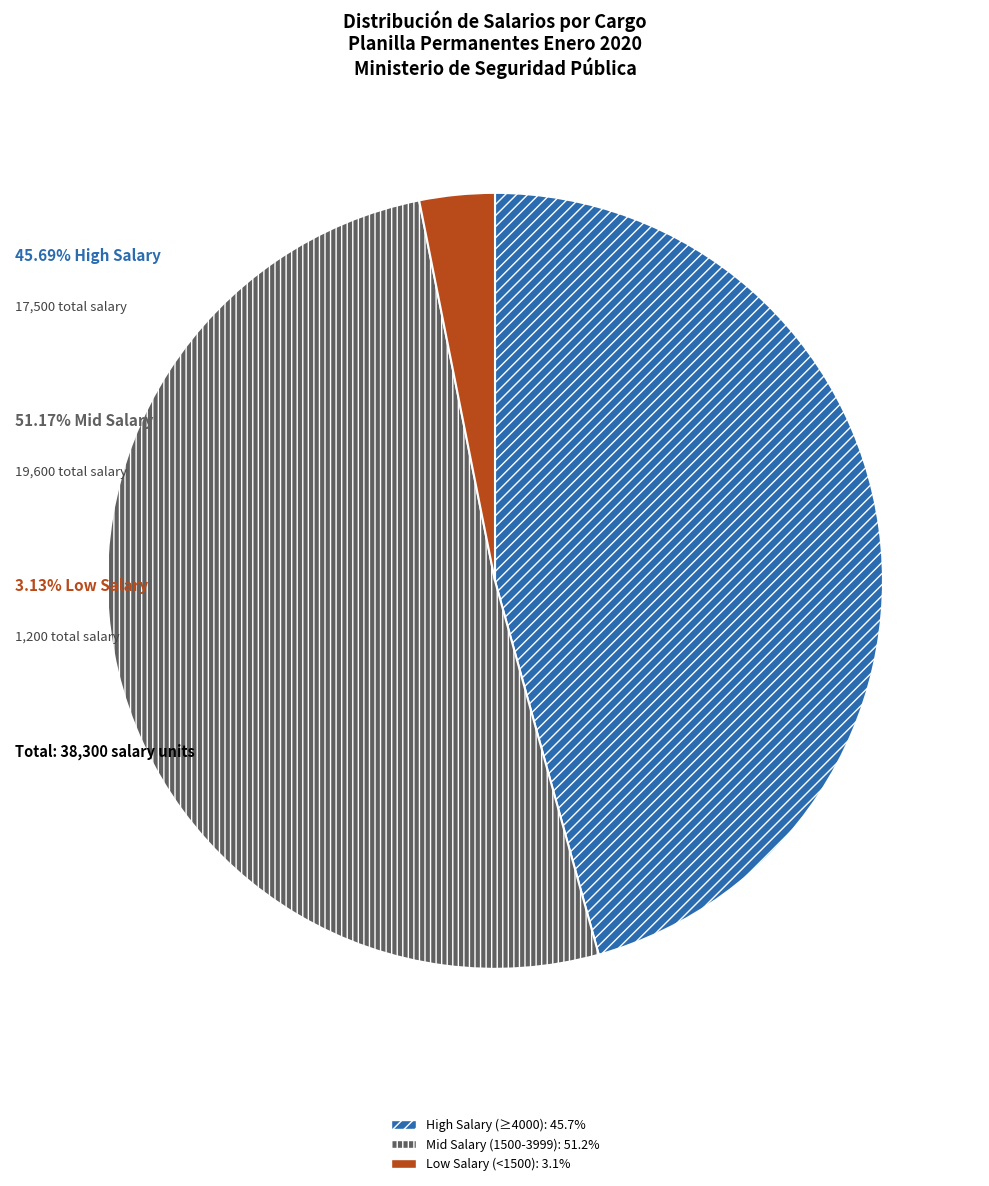

Is there any slice that represents more than half of the pie?

Yes